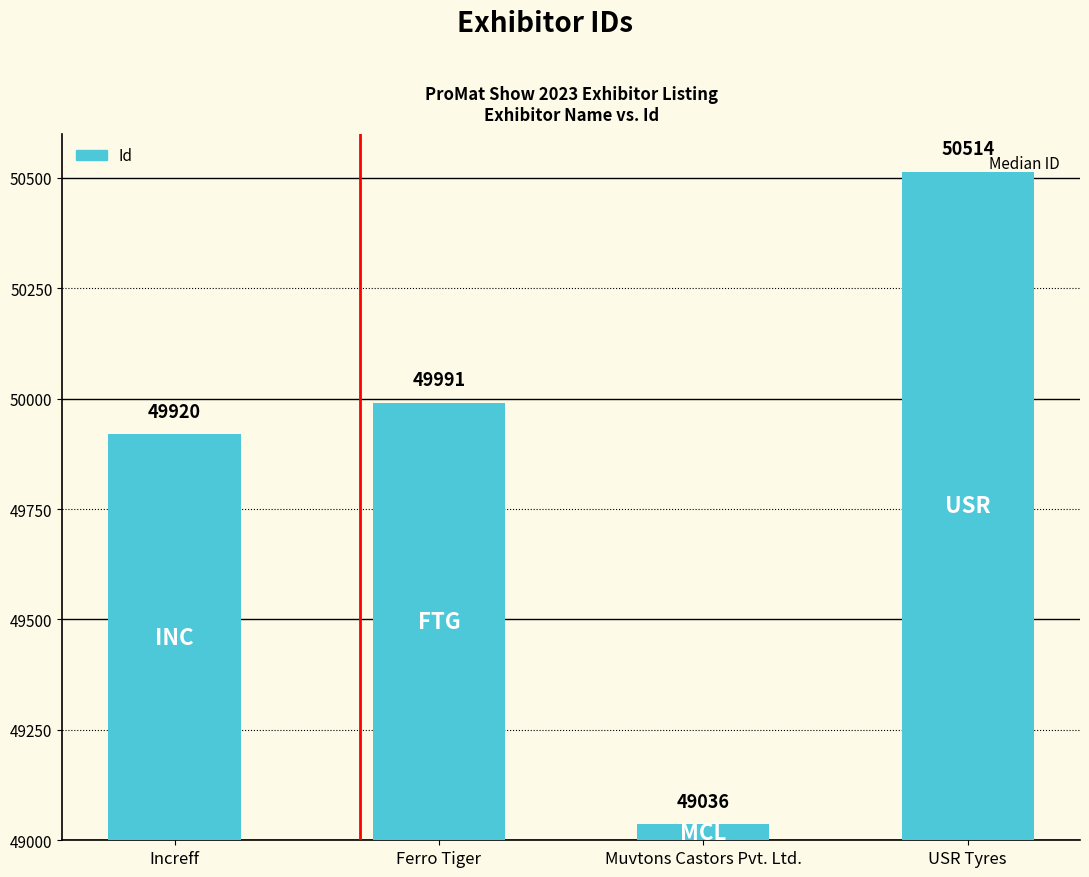

Reading right to left, what are all the values shown in this chart?

USR Tyres=50514	Muvtons Castors Pvt. Ltd.=49036	Ferro Tiger=49991	Increff=49920